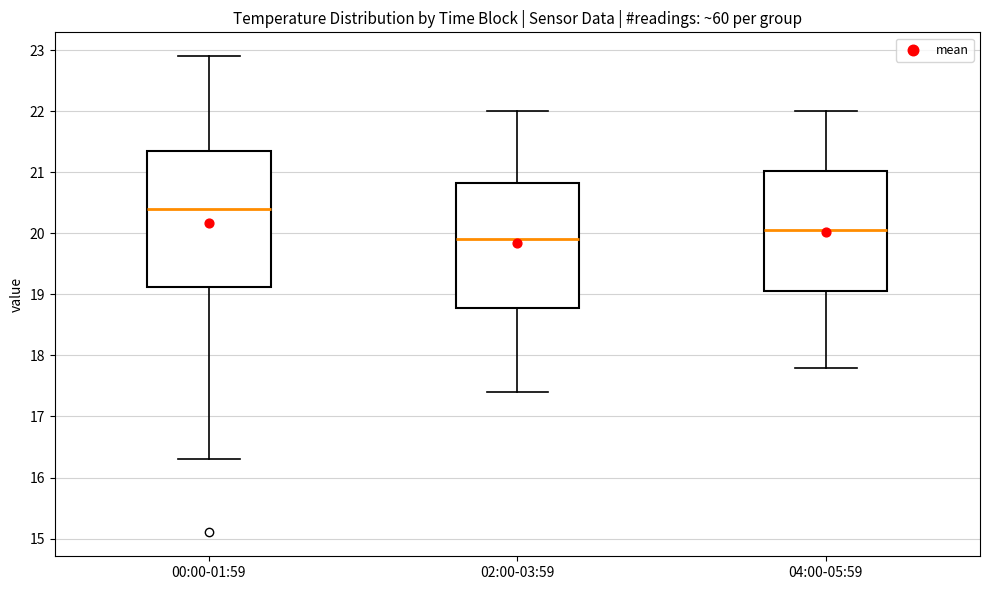

Which box has the lowest median line?

02:00-03:59